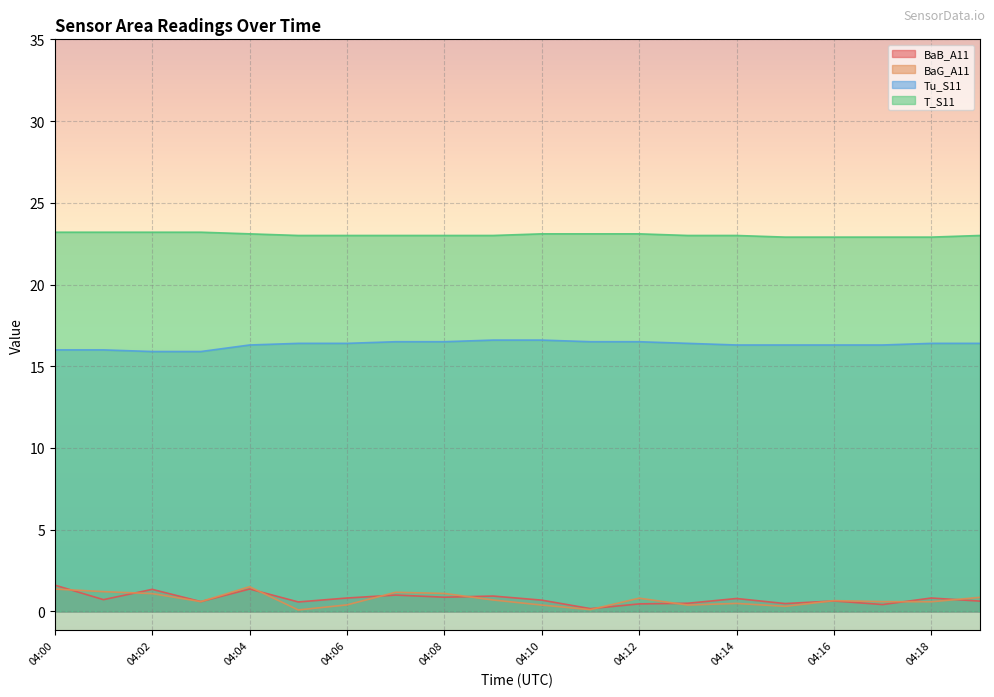

Reading left to right, what are all the values shown in this chart?

BaB_A11: 04:00=1.6	04:01=0.7	04:02=1.4	04:03=0.6	04:04=1.4	04:05=0.6	04:06=0.8	04:07=1.0	04:08=0.9	04:09=0.9	04:10=0.7	04:11=0.2	04:12=0.5	04:13=0.5	04:14=0.8	04:15=0.5	04:16=0.6	04:17=0.4	04:18=0.8	04:19=0.6
BaG_A11: 04:00=1.4	04:01=1.2	04:02=1.1	04:03=0.6	04:04=1.5	04:05=0.1	04:06=0.4	04:07=1.2	04:08=1.1	04:09=0.7	04:10=0.4	04:11=0.1	04:12=0.8	04:13=0.4	04:14=0.5	04:15=0.3	04:16=0.7	04:17=0.6	04:18=0.6	04:19=0.9
Tu_S11: 04:00=16.0	04:01=16.0	04:02=15.9	04:03=15.9	04:04=16.3	04:05=16.4	04:06=16.4	04:07=16.5	04:08=16.5	04:09=16.6	04:10=16.6	04:11=16.5	04:12=16.5	04:13=16.4	04:14=16.3	04:15=16.3	04:16=16.3	04:17=16.3	04:18=16.4	04:19=16.4
T_S11: 04:00=23.2	04:01=23.2	04:02=23.2	04:03=23.2	04:04=23.1	04:05=23.0	04:06=23.0	04:07=23.0	04:08=23.0	04:09=23.0	04:10=23.1	04:11=23.1	04:12=23.1	04:13=23.0	04:14=23.0	04:15=22.9	04:16=22.9	04:17=22.9	04:18=22.9	04:19=23.0